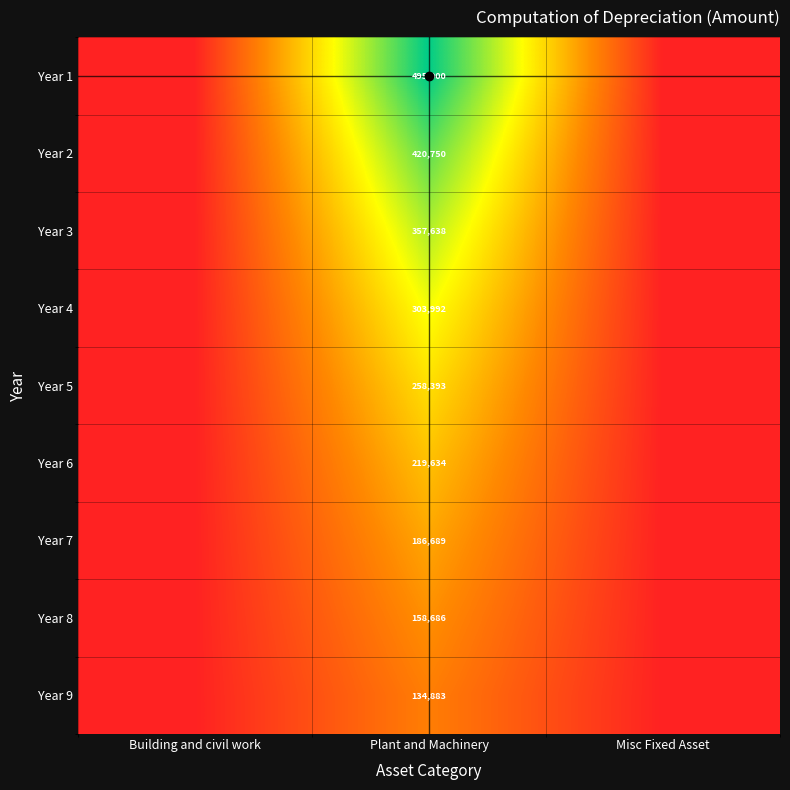

What is the difference between the highest and lowest values at Plant and Machinery?

360117